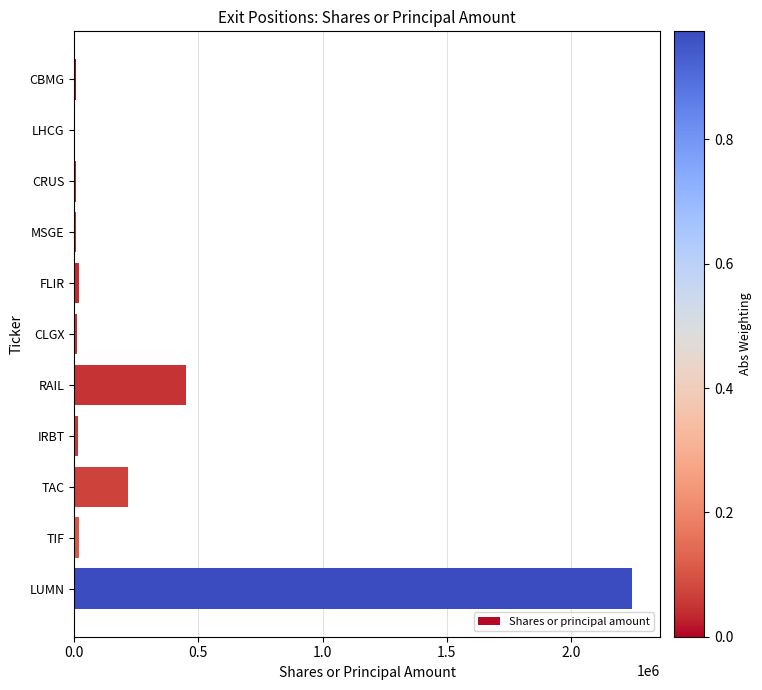

The chart shows a value of 379857 at TAC. True or false?

False